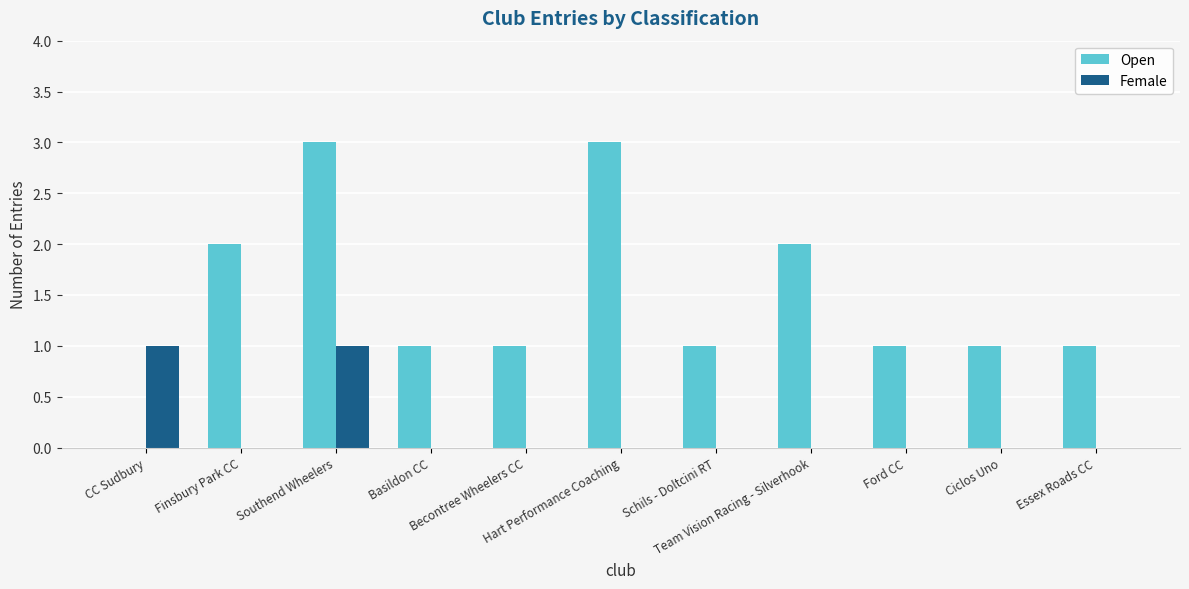

Does the chart contain stacked bars?

No